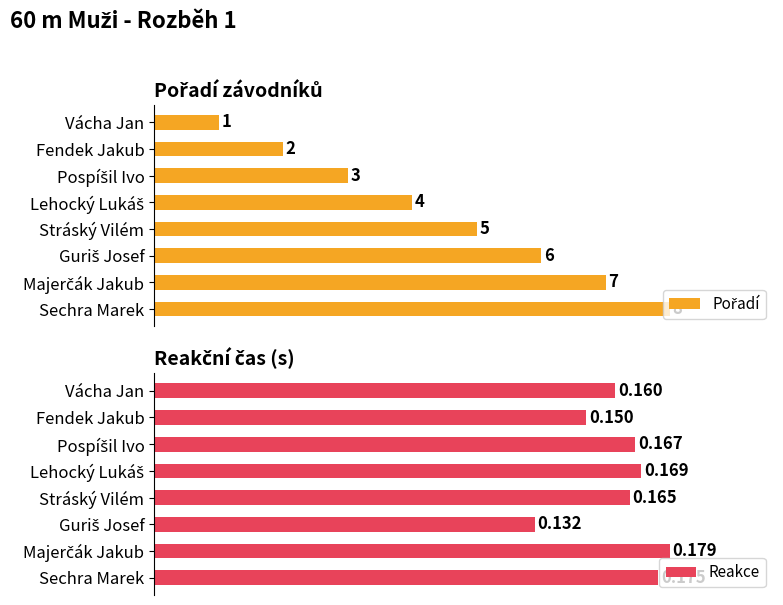

Which series has the widest spread of values?

Pořadí